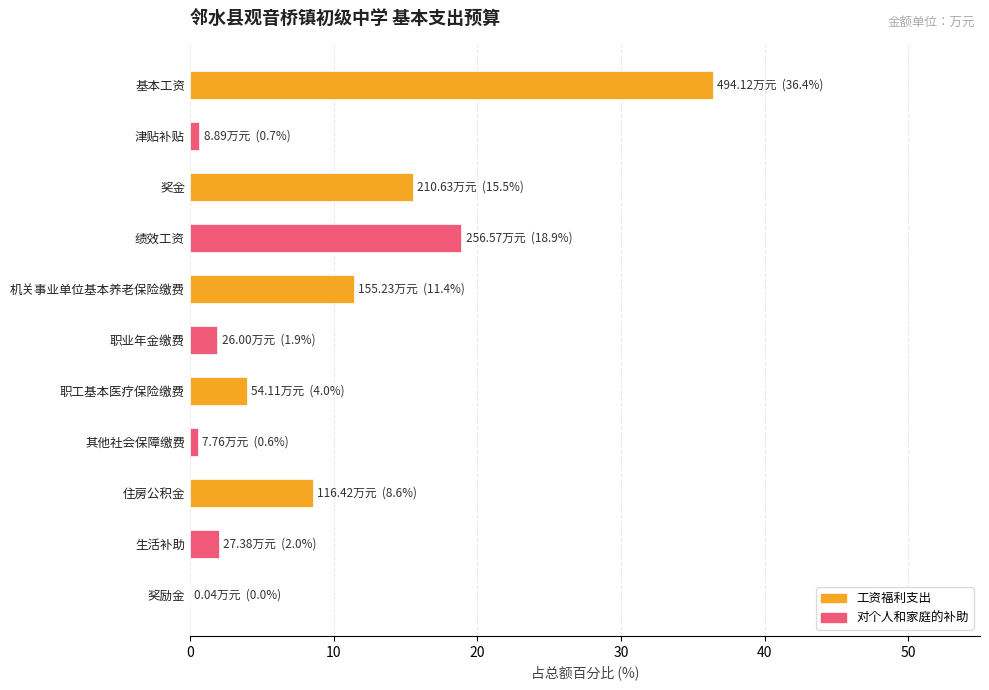

The chart shows a value of 2.0 at 生活补助. True or false?

True